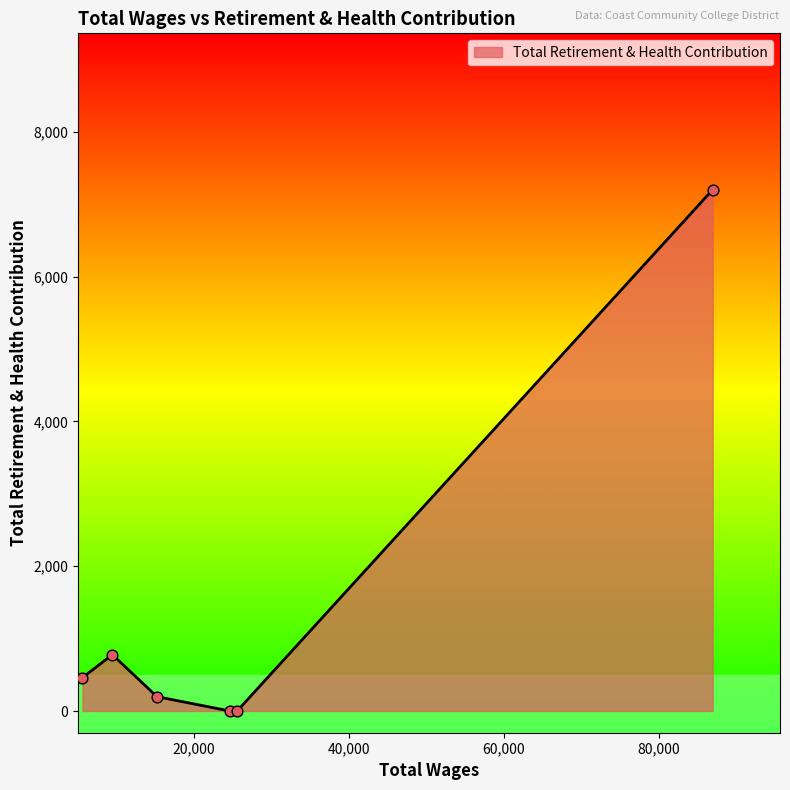

What is the greatest value displayed?

7200